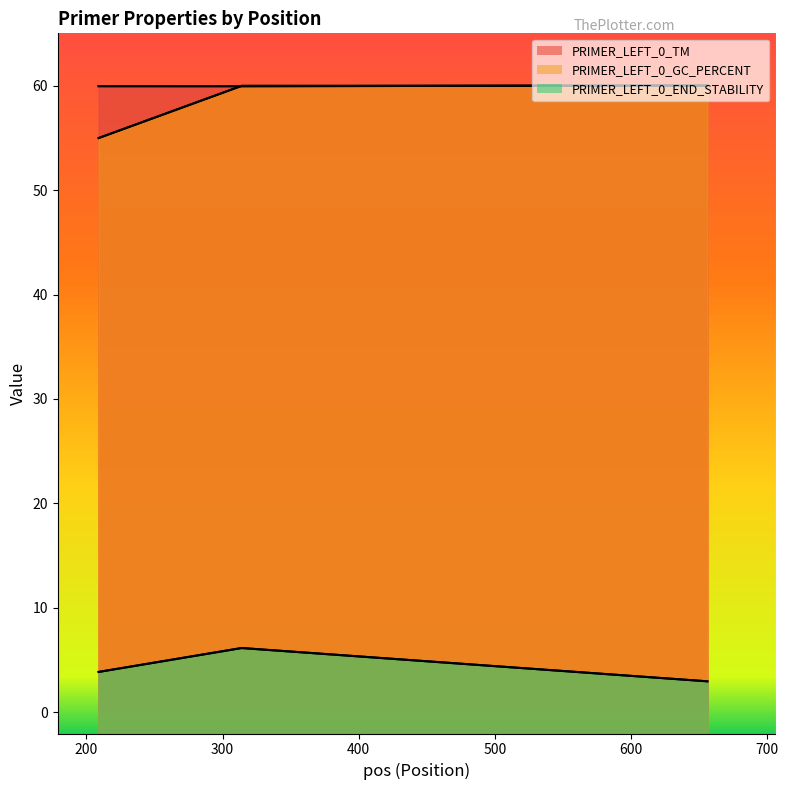

How many lines are shown in the chart?

3